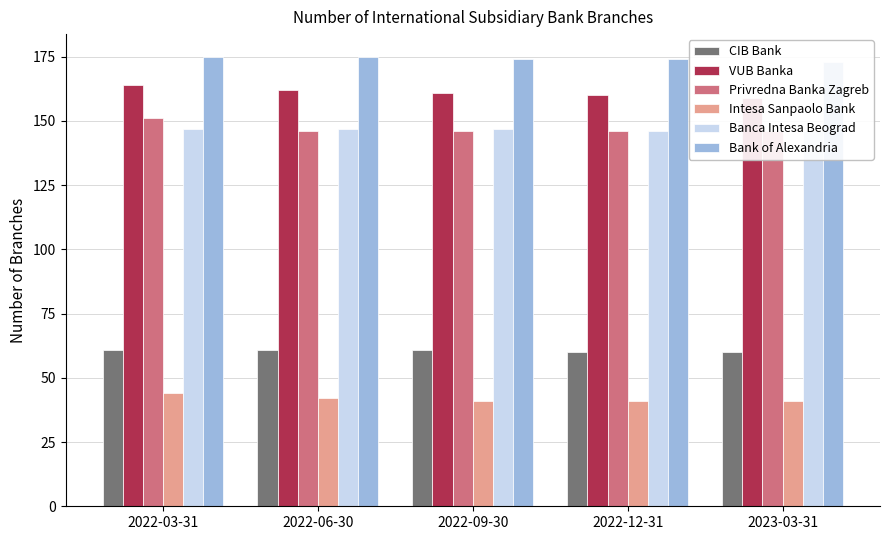

What is the sum of all VUB Banka values?

806